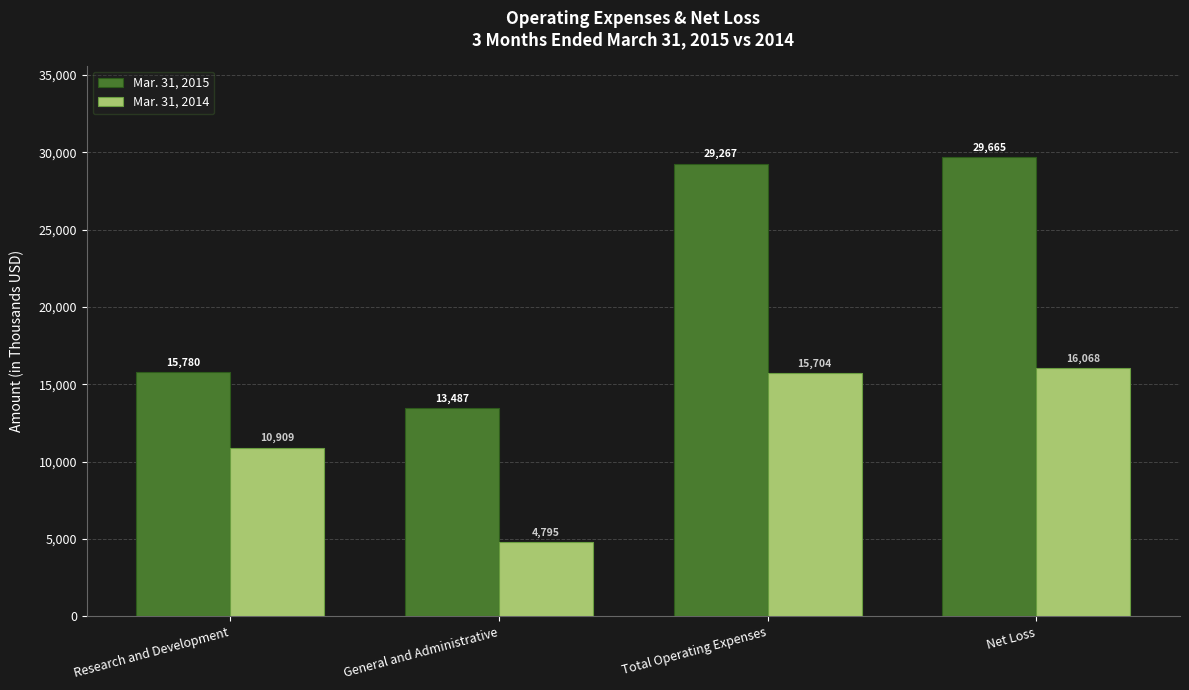

What is the maximum value for Mar. 31, 2014?

16068